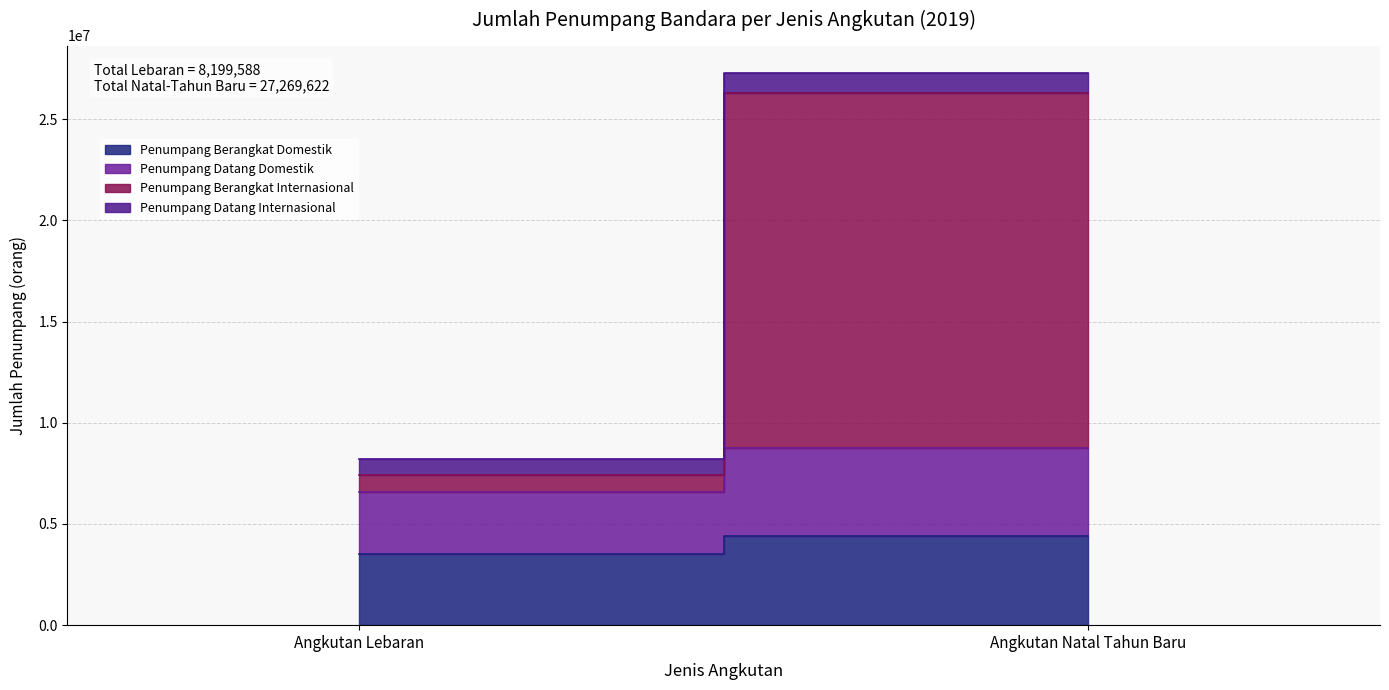

Is it true that Penumpang Datang Domestik equals 3052726 at Angkutan Lebaran?

True